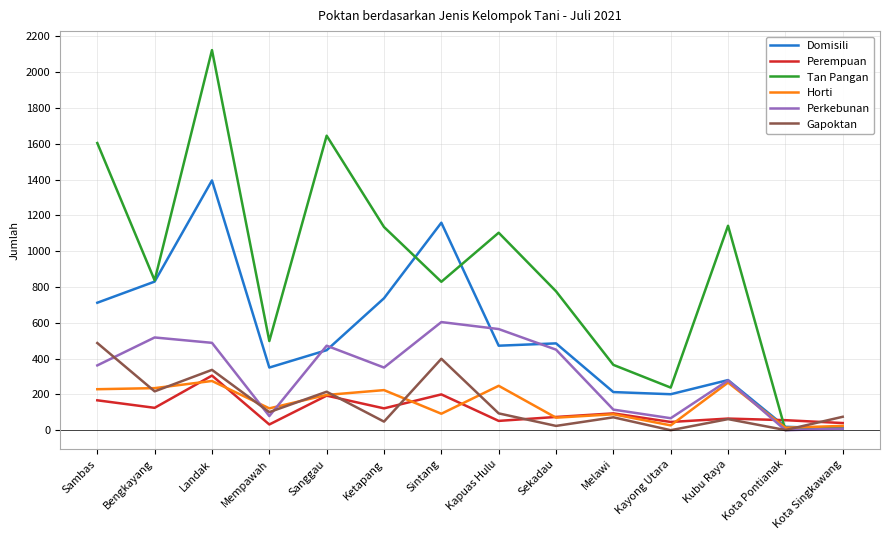

Is it true that Perkebunan equals 350 at Ketapang?

True